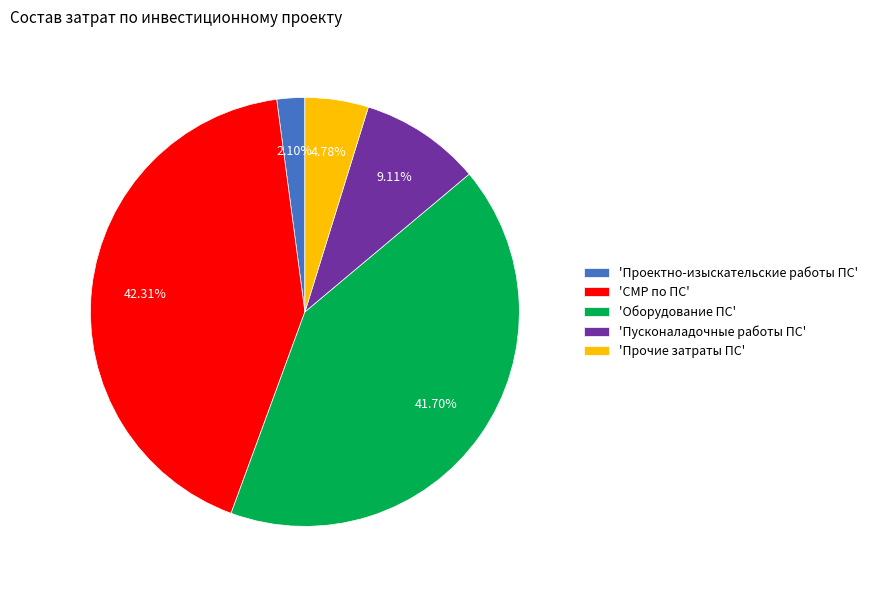

What is the ratio of the value at 'Проектно-изыскательские работы ПС' to the value at 'Прочие затраты ПС'?

0.4